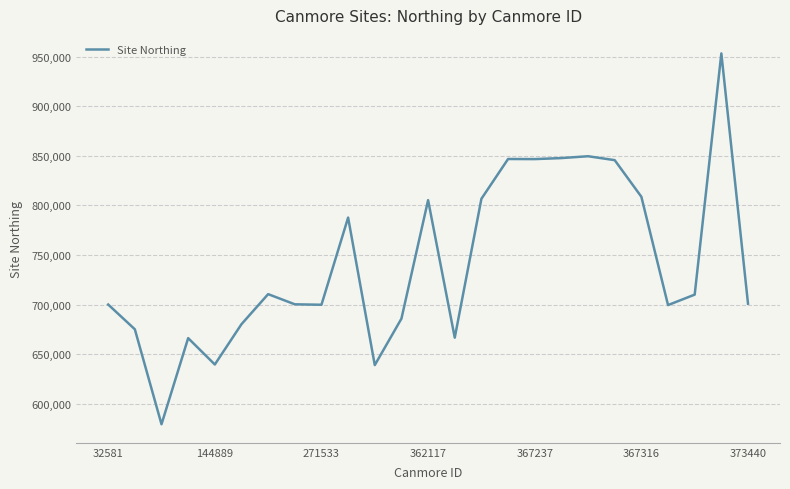

What is the maximum value shown in the chart?

953310